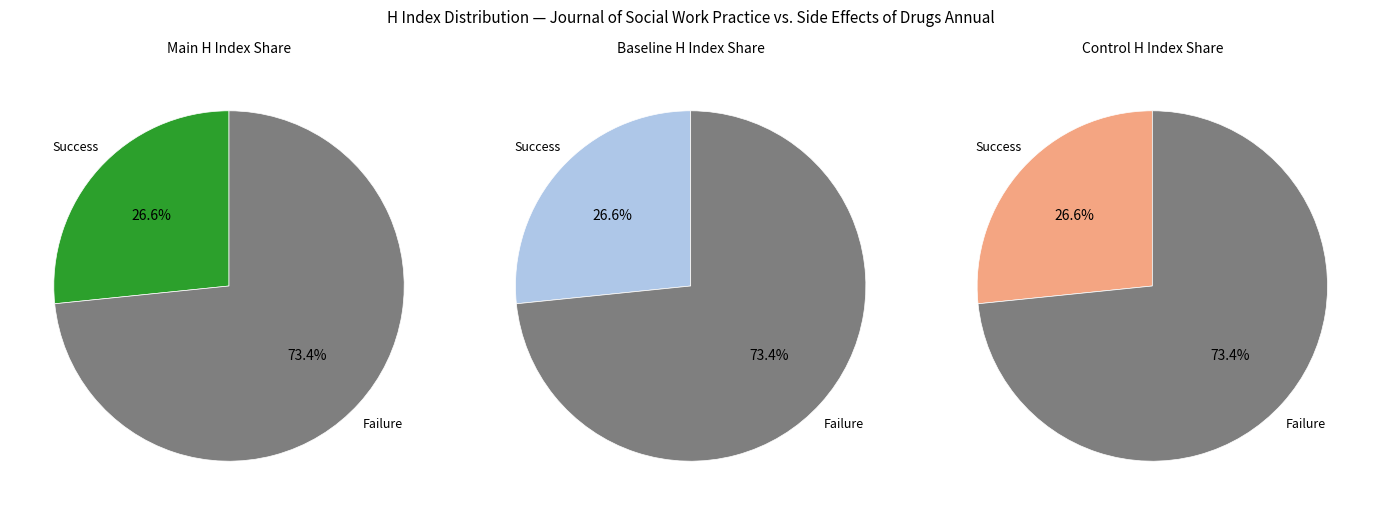

To the nearest percent, what is the average slice percentage?

50%